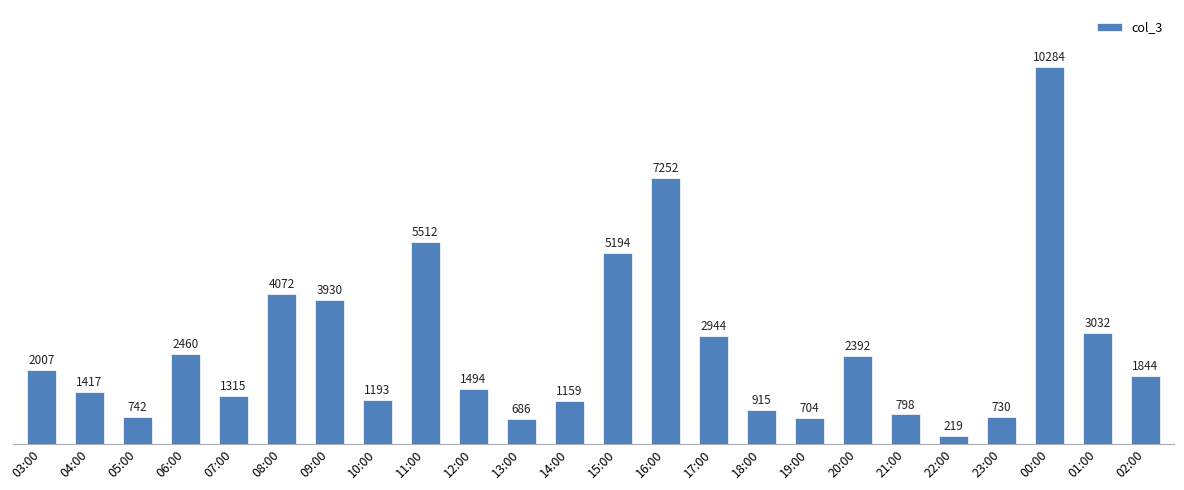

Between 09:00 and 10:00, which is larger?

09:00